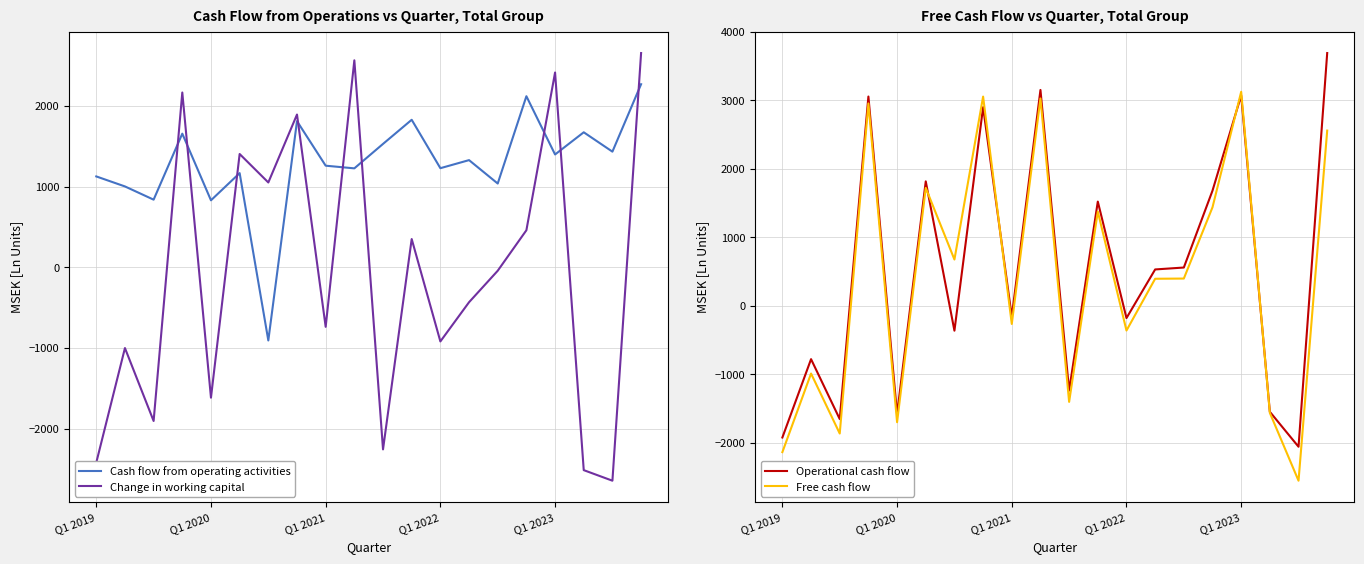

How many times do Change in working capital and Cash flow from operating activities cross each other?

9